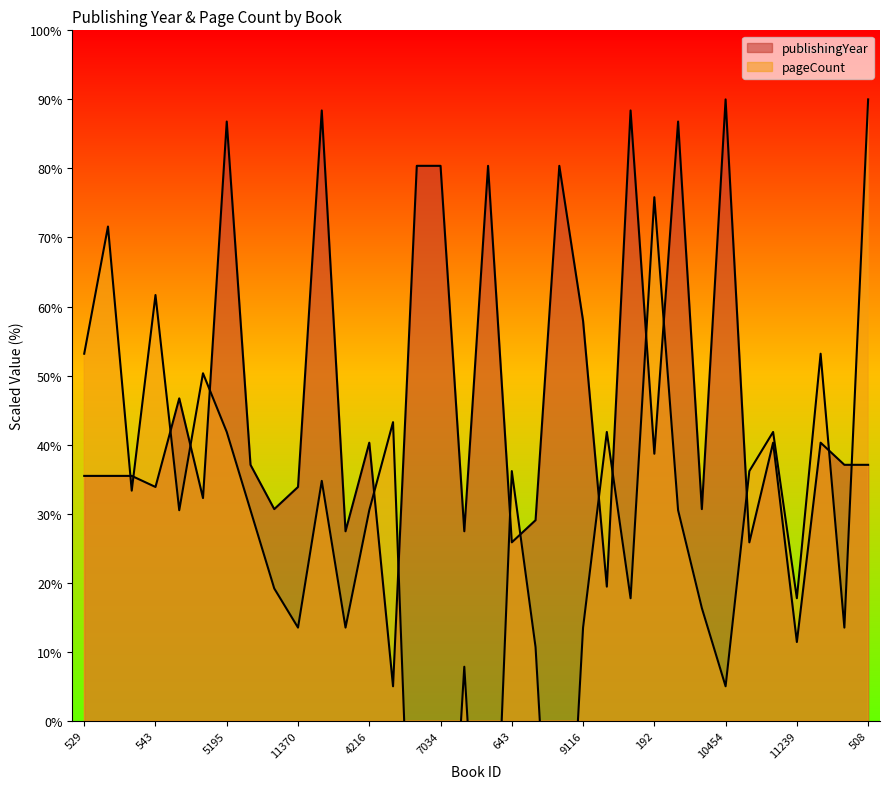

List the labels in order of publishingYear value, largest first.

10454, 14704, 9117, 5195, 19137, 7033, 7034, 7038, 7061, 9116, 14116, 4216, 478, 497, 192, 8017, 503, 508, 529, 531, 535, 543, 11370, 564, 13145, 16078, 659, 627, 636, 643, 7132, 14492, 11239, 5496